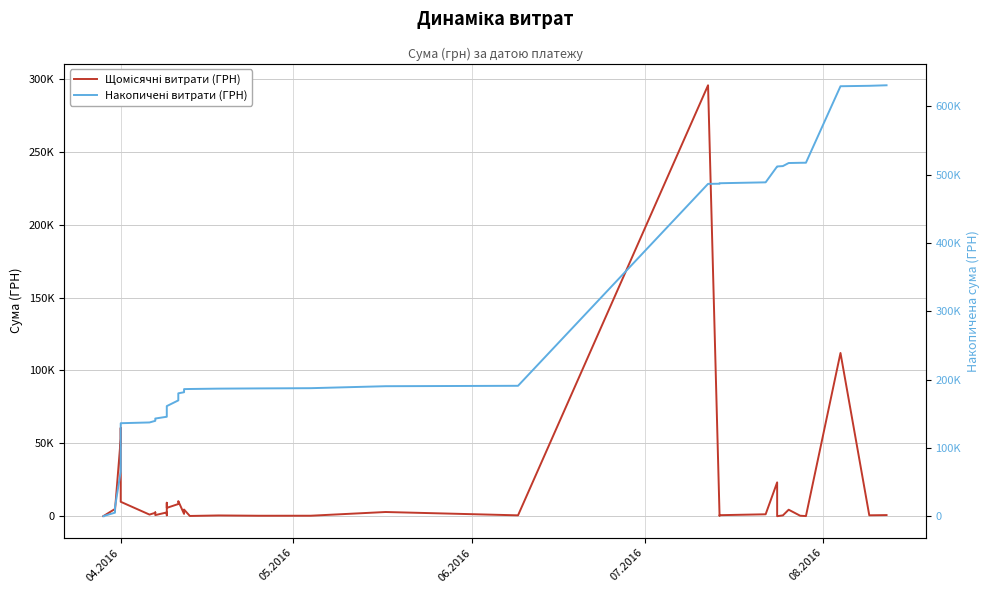

Which series has the largest range (max minus min)?

Накопичені витрати (ГРН)